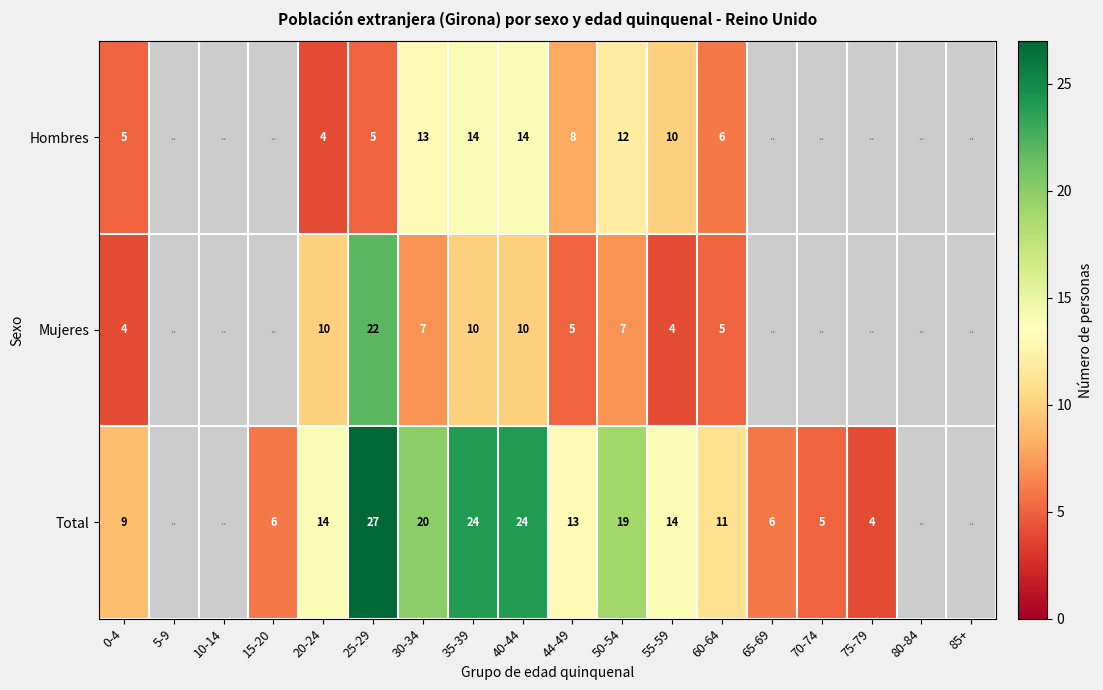

Rank the series at 30-34 from highest to lowest value.

Total, Hombres, Mujeres